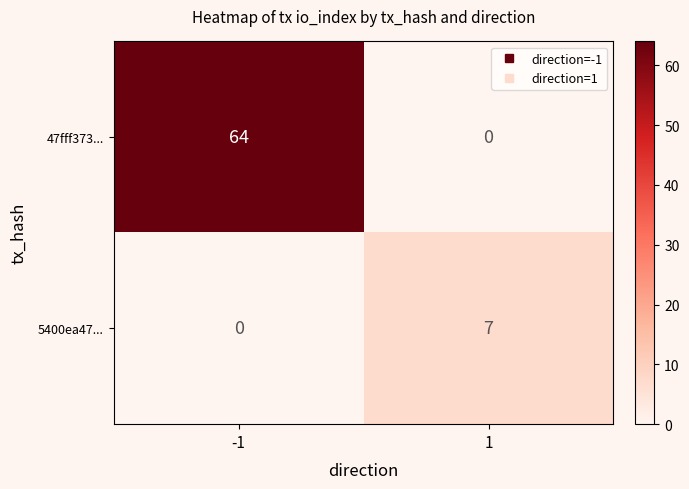

List the series in order of their overall mean, lowest first.

5400ea47..., 47fff373...